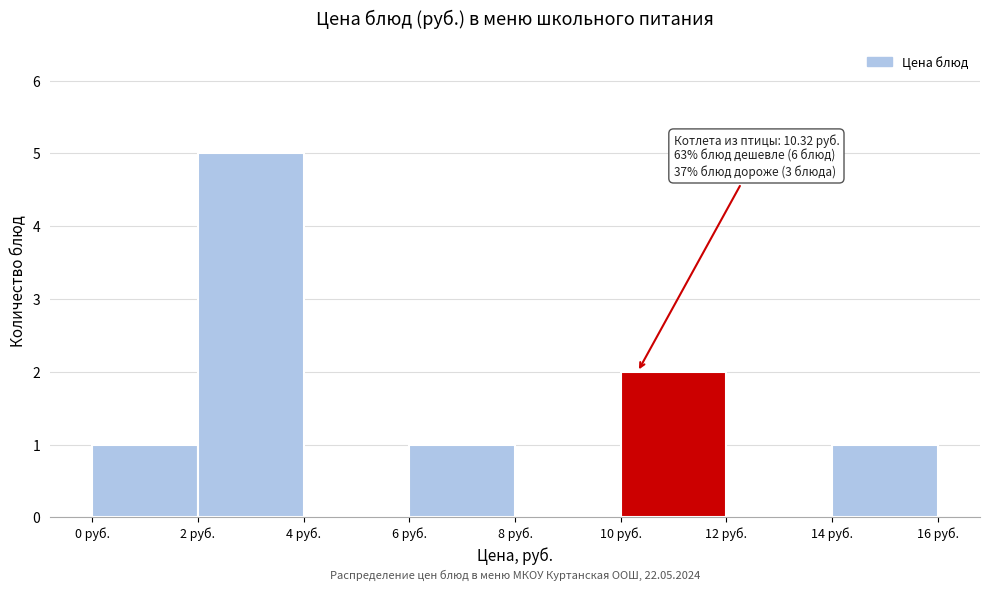

Which range on the x-axis has the tallest bar?

2 to 4